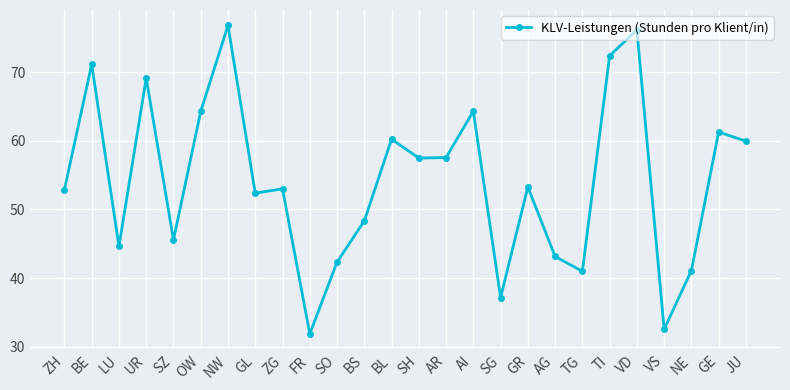

The chart shows a value of 53.0 at ZG. True or false?

True